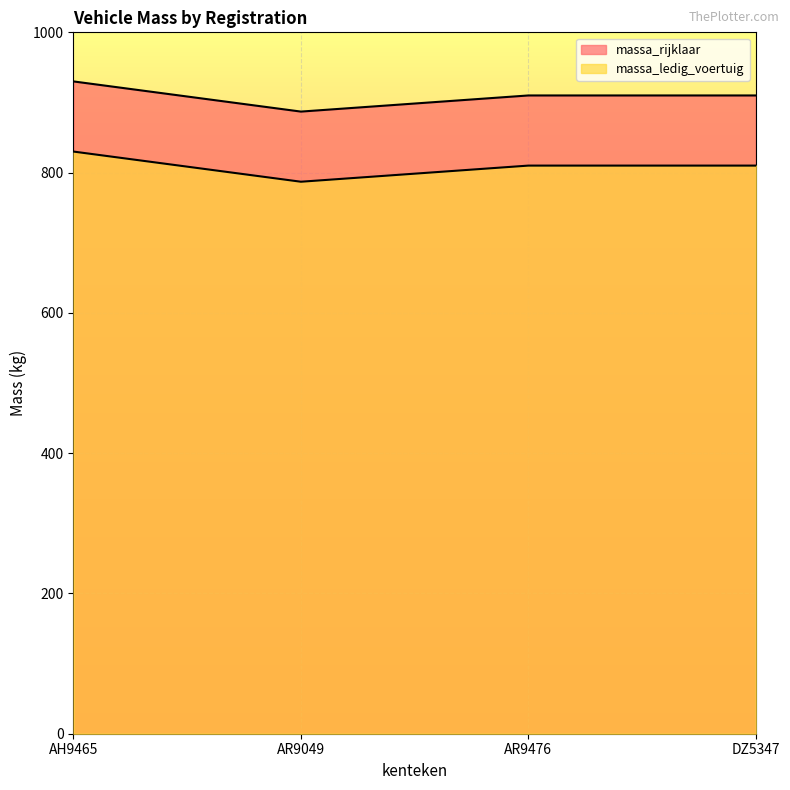

What is the difference between the maximum and minimum values in the massa_rijklaar series?

43